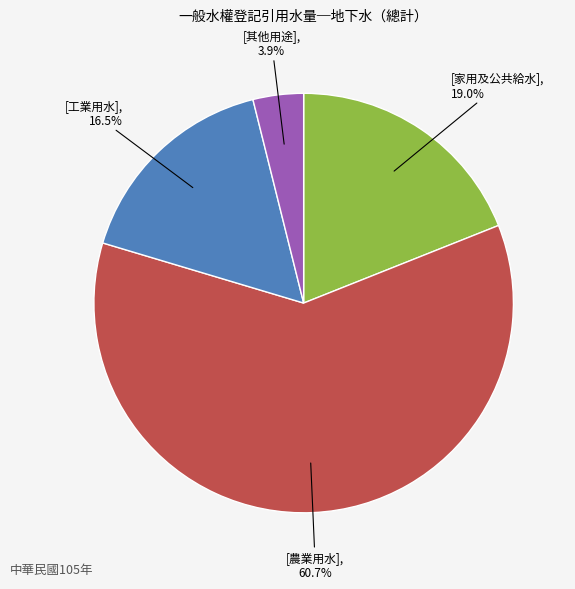

Does any single category account for the majority?

Yes